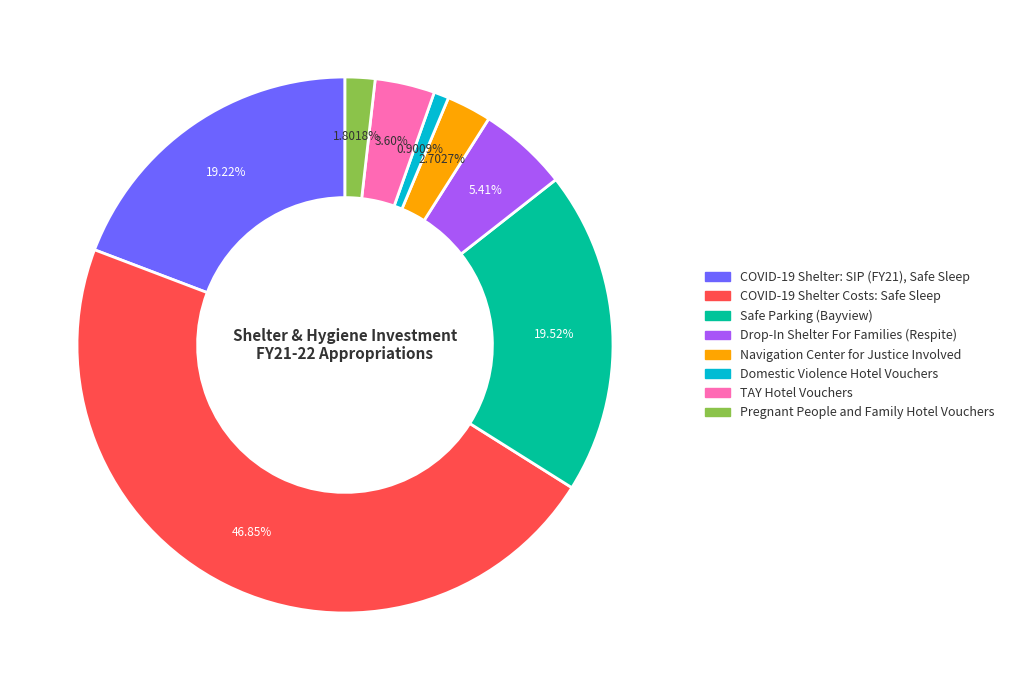

Rank the categories by value from lowest to highest.

Domestic Violence Hotel Vouchers, Pregnant People and Family Hotel Vouchers, Navigation Center for Justice Involved, TAY Hotel Vouchers, Drop-In Shelter For Families (Respite), COVID-19 Shelter: SIP (FY21), Safe Sleep, Safe Parking (Bayview), COVID-19 Shelter Costs: Safe Sleep